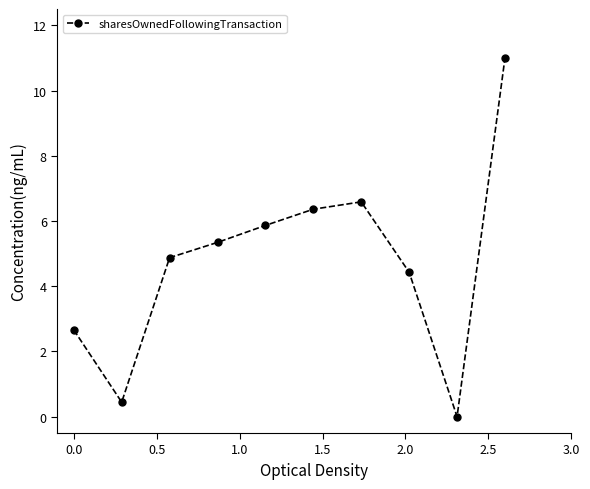

What is the greatest value displayed?

11.0